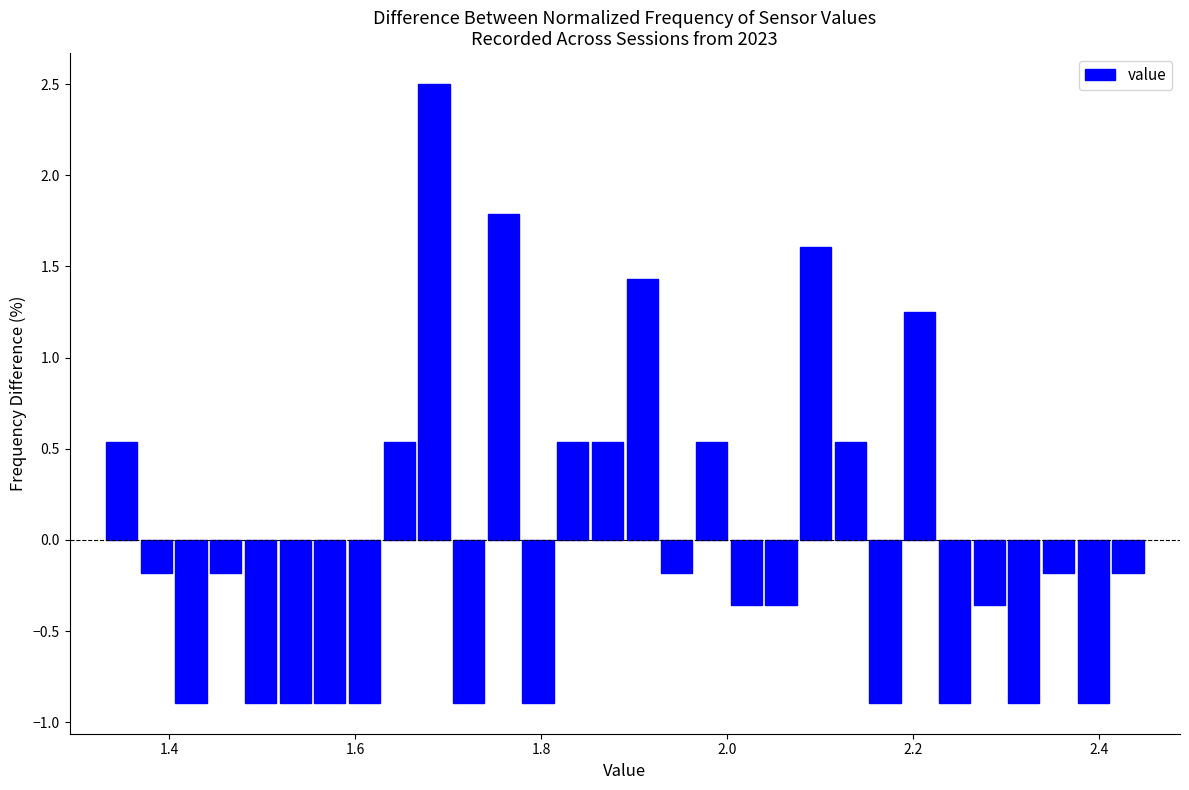

Read against the x-axis, roughly where is the centre of the tallest bar?

1.68